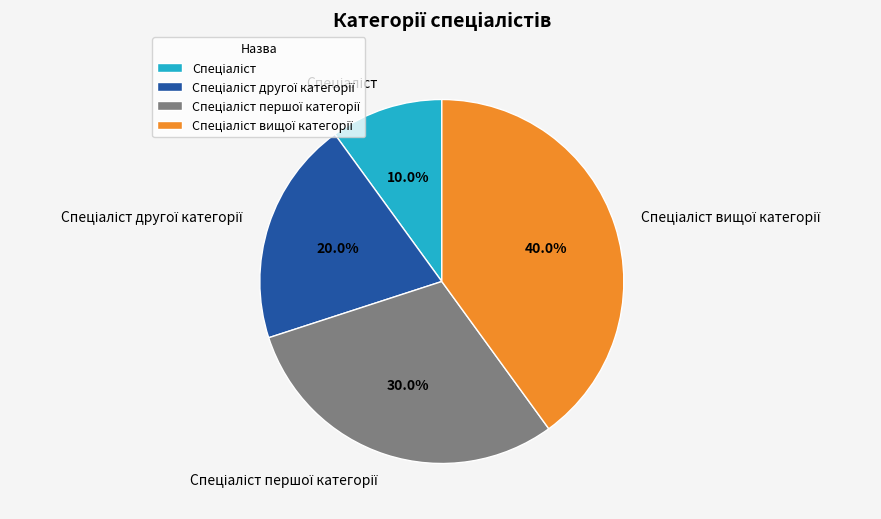

Is there any slice that represents more than half of the pie?

No